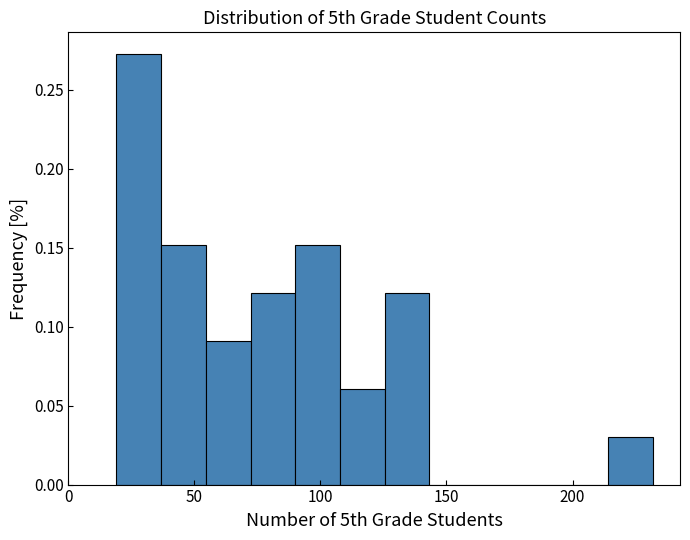

Around what value on the x-axis is the tallest bar? Give the approximate position of its centre, as read against the axis.

30